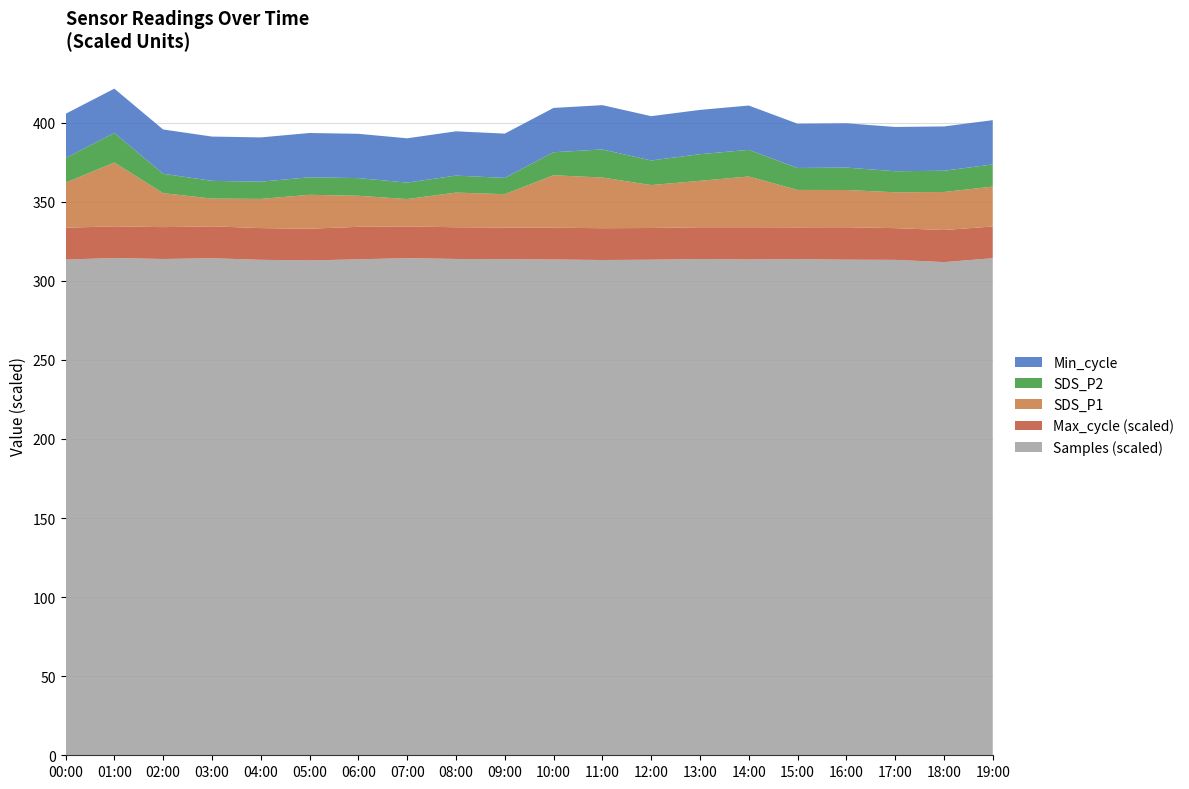

Reading left to right, what are all the values shown in this chart?

SDS_P1: 00:00=28.5	01:00=40.3	02:00=21.5	03:00=17.6	04:00=18.4	05:00=21.4	06:00=19.6	07:00=17.3	08:00=21.9	09:00=21.1	10:00=33.1	11:00=32.0	12:00=27.1	13:00=29.4	14:00=32.1	15:00=23.6	16:00=23.5	17:00=22.7	18:00=24.0	19:00=25.2
SDS_P2: 00:00=15.5	01:00=18.7	02:00=12.2	03:00=11.2	04:00=10.9	05:00=11.1	06:00=11.2	07:00=10.4	08:00=10.7	09:00=10.3	10:00=14.6	11:00=17.8	12:00=15.6	13:00=16.8	14:00=16.9	15:00=13.9	16:00=14.2	17:00=13.3	18:00=13.4	19:00=14.0
Min_cycle: 00:00=28.0	01:00=28.0	02:00=28.0	03:00=28.0	04:00=28.0	05:00=28.0	06:00=28.0	07:00=28.0	08:00=28.0	09:00=28.0	10:00=28.0	11:00=28.0	12:00=28.0	13:00=28.0	14:00=28.0	15:00=28.0	16:00=28.0	17:00=28.0	18:00=28.0	19:00=28.0
Max_cycle: 00:00=20095.0	01:00=20056.0	02:00=20139.0	03:00=20166.0	04:00=20056.0	05:00=20048.0	06:00=20540.0	07:00=20051.0	08:00=20048.0	09:00=20067.0	10:00=20112.0	11:00=20097.0	12:00=20041.0	13:00=20074.0	14:00=20375.0	15:00=20071.0	16:00=20528.0	17:00=20049.0	18:00=20293.0	19:00=20053.0
Samples: 00:00=6268135.0	01:00=6286643.0	02:00=6274778.0	03:00=6284349.0	04:00=6264365.0	05:00=6256300.0	06:00=6270695.0	07:00=6285624.0	08:00=6275035.0	09:00=6271733.0	10:00=6268404.0	11:00=6261948.0	12:00=6265718.0	13:00=6274724.0	14:00=6268818.0	15:00=6273525.0	16:00=6266050.0	17:00=6263827.0	18:00=6235350.0	19:00=6284502.0